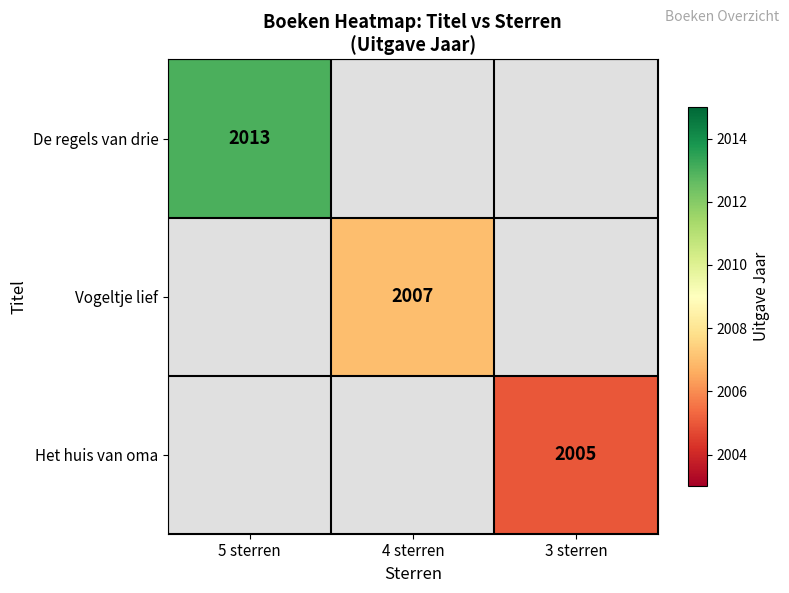

At how many categories does at least one series exceed 2009?

1